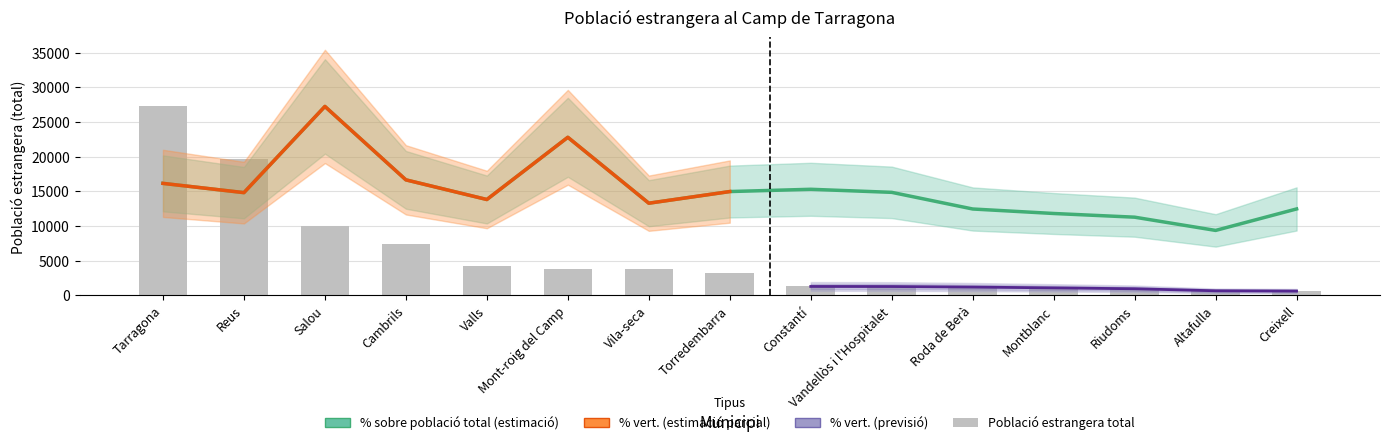

What is the sum of the Població estrangera total values at Vandellòs i l'Hospitalet and Roda de Berà?

2450.0